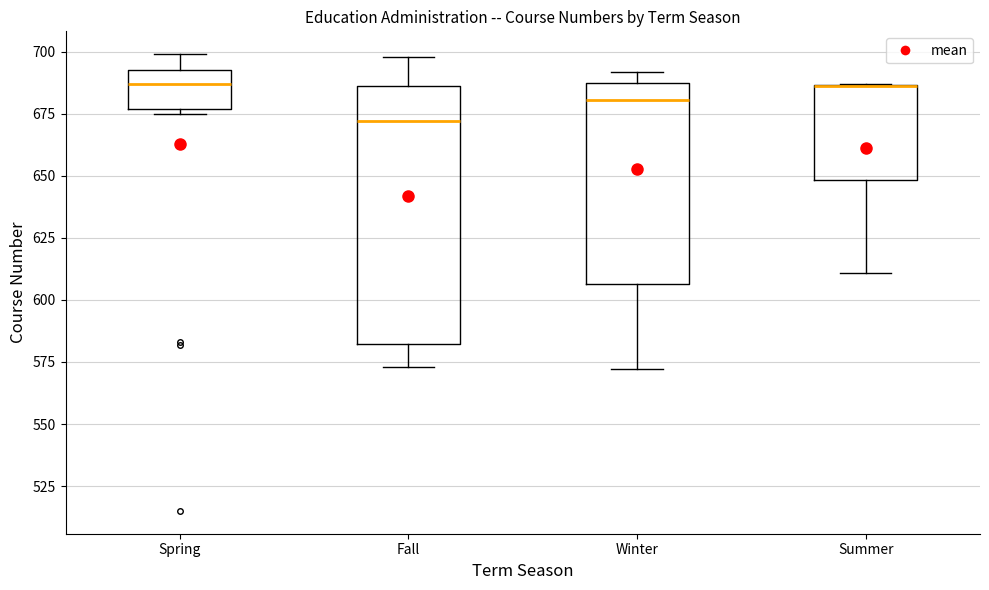

Which box is the tallest, from its lower edge to its upper edge?

Fall